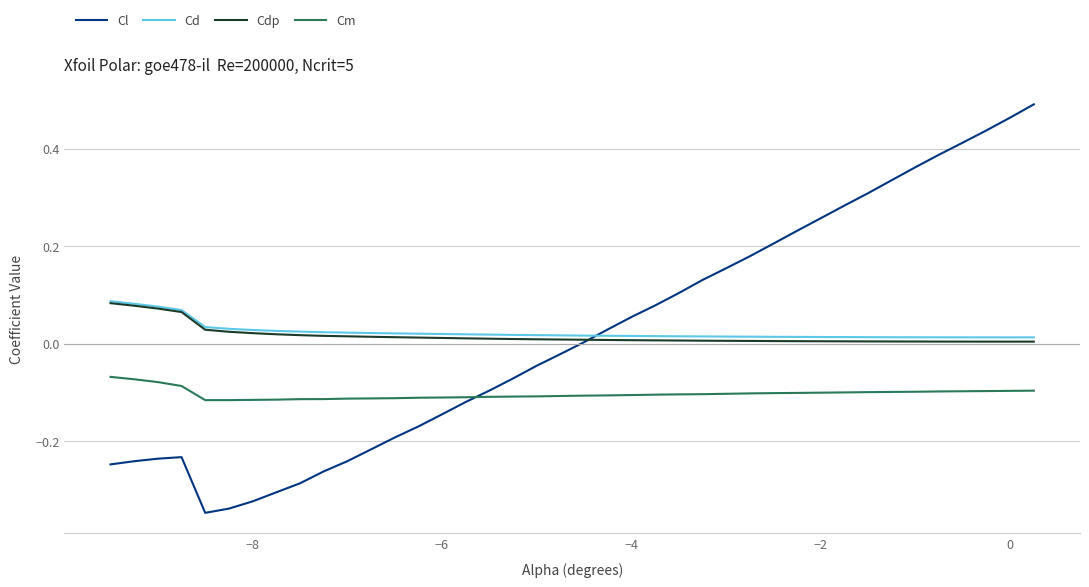

True or false: Cl and Cdp intersect in this chart.

True